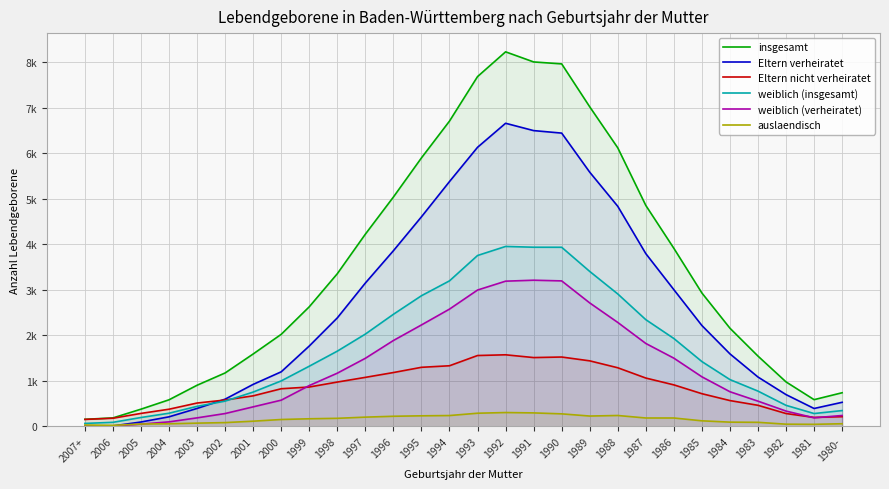

Does the chart display data point markers on the line(s)?

No